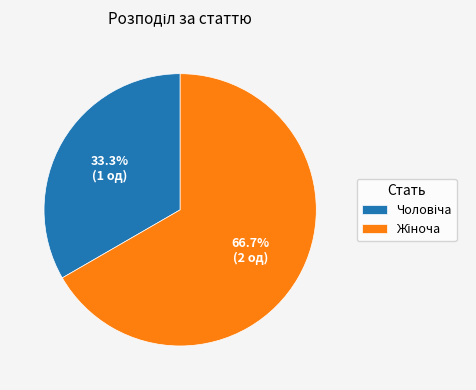

Is there any slice that represents more than half of the pie?

Yes